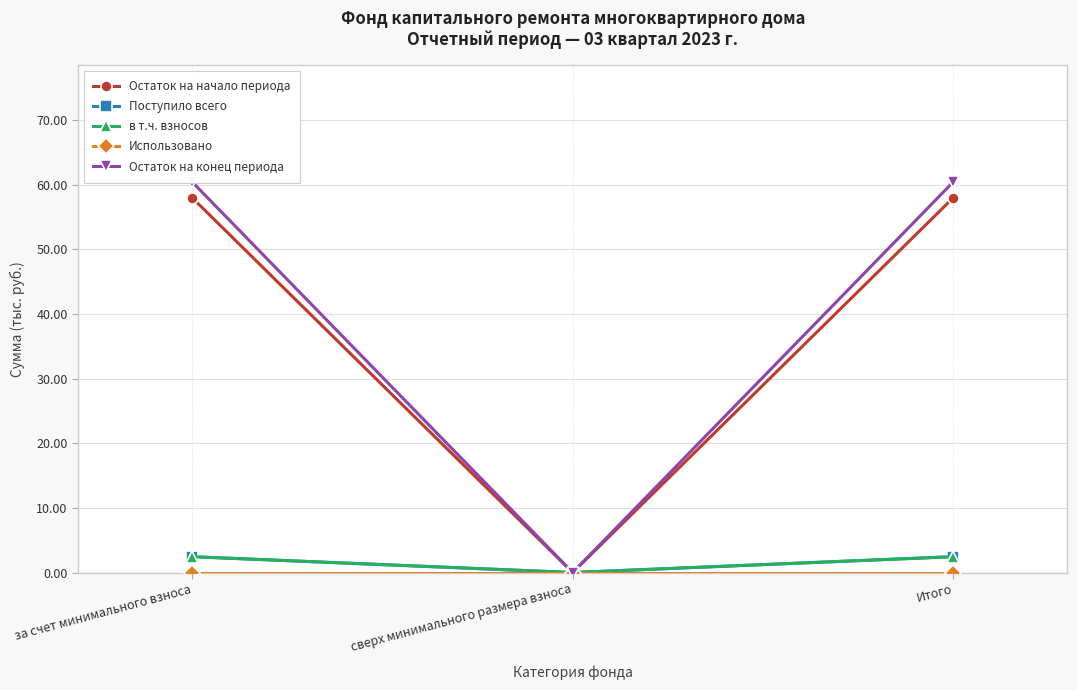

How many values in the Остаток на начало периода series are below 57?

1